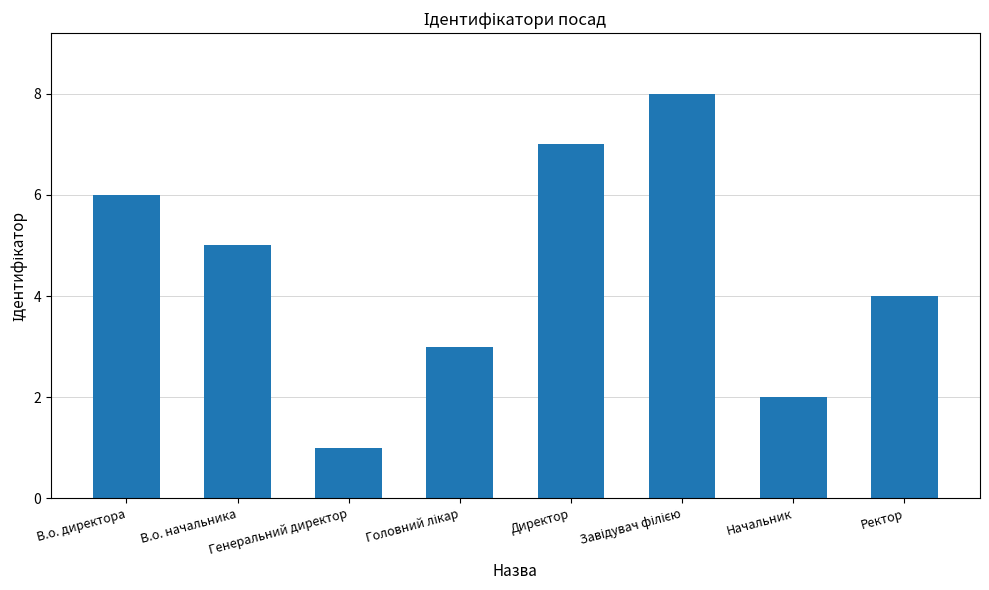

What value does the data have at Начальник?

2